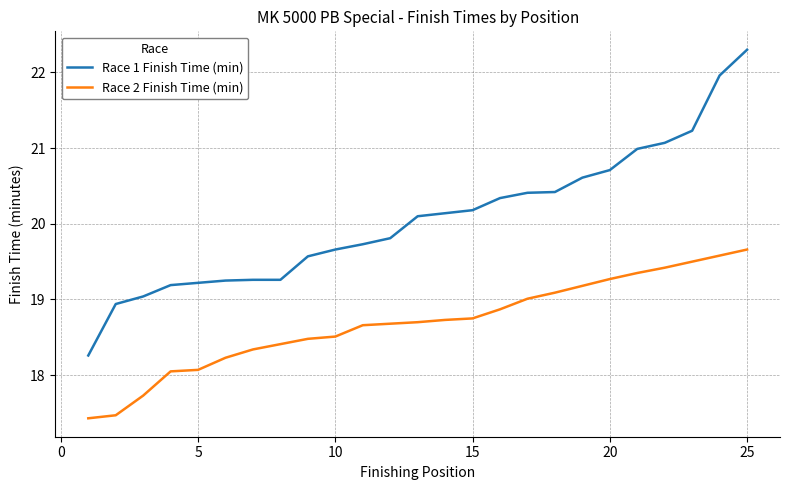

How many lines are shown in the chart?

2